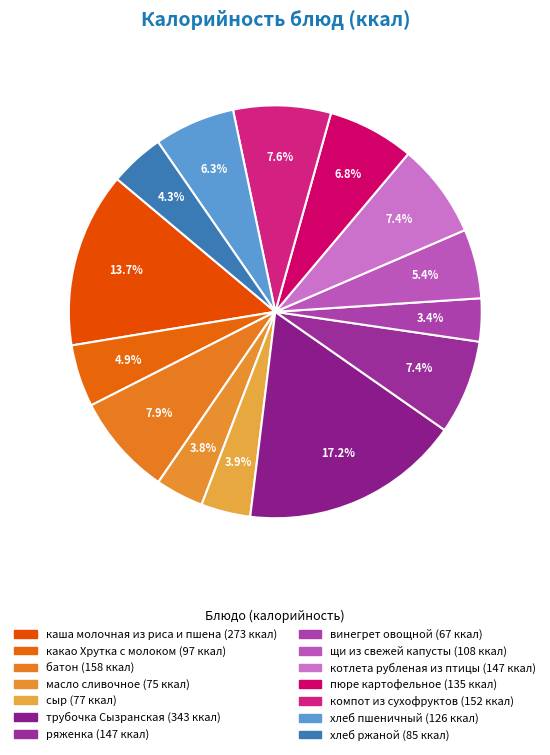

What percentage is NOT represented by сыр?

96.1%